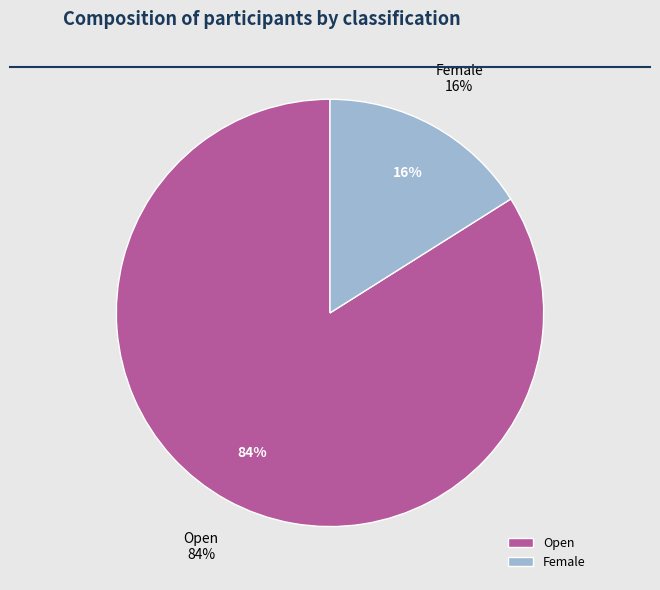

What is the ratio of the value at Open to the value at Female?

5.2